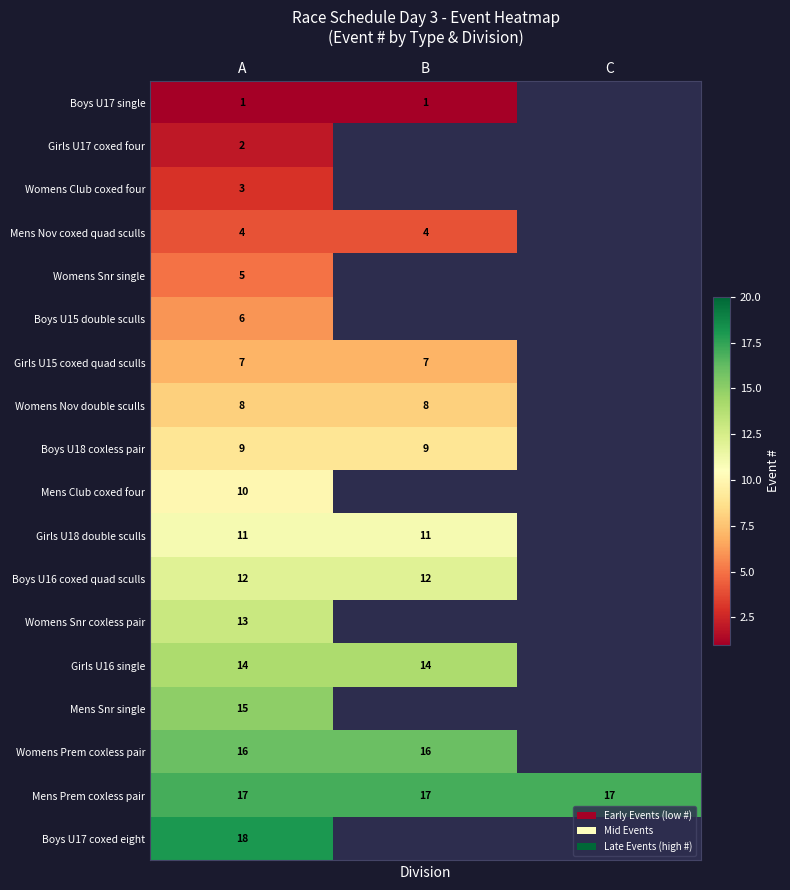

The value of Womens Prem coxless pair at B is 9.4. True or false?

False